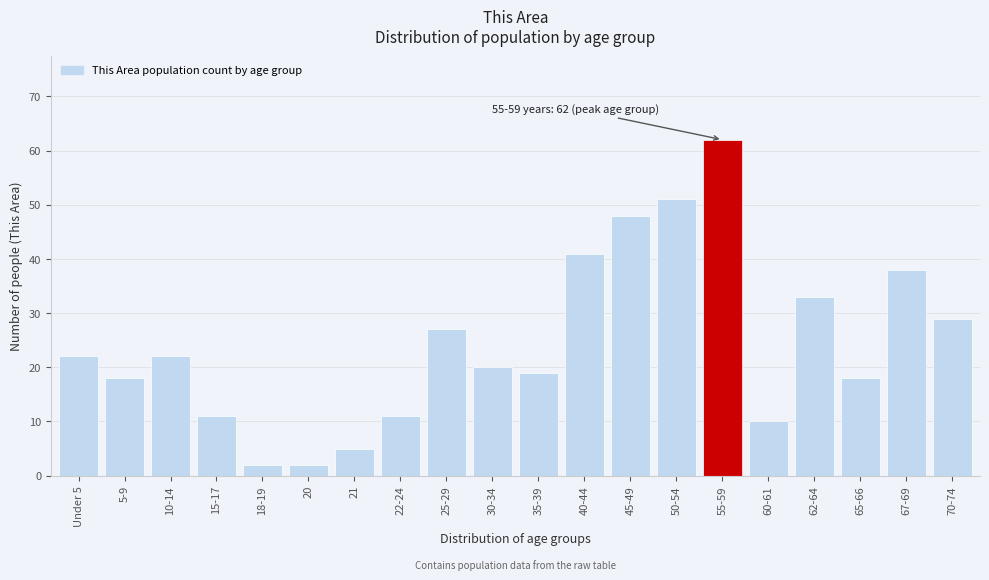

Reading left to right, transcribe all the data shown in this chart.

Under 5=22	5-9=18	10-14=22	15-17=11	18-19=2	20=2	21=5	22-24=11	25-29=27	30-34=20	35-39=19	40-44=41	45-49=48	50-54=51	55-59=62	60-61=10	62-64=33	65-66=18	67-69=38	70-74=29